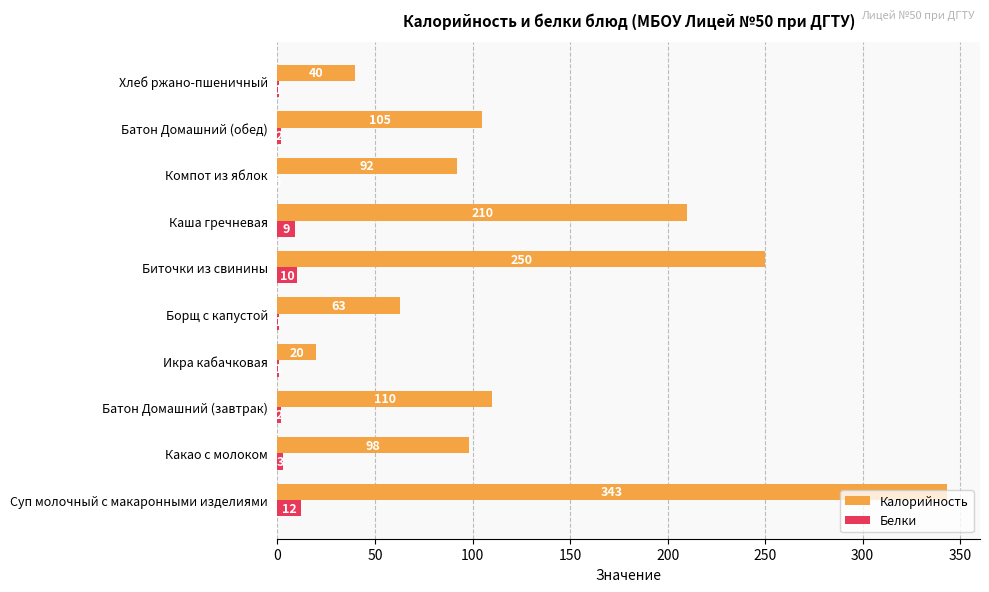

Which series has the widest spread of values?

Калорийность